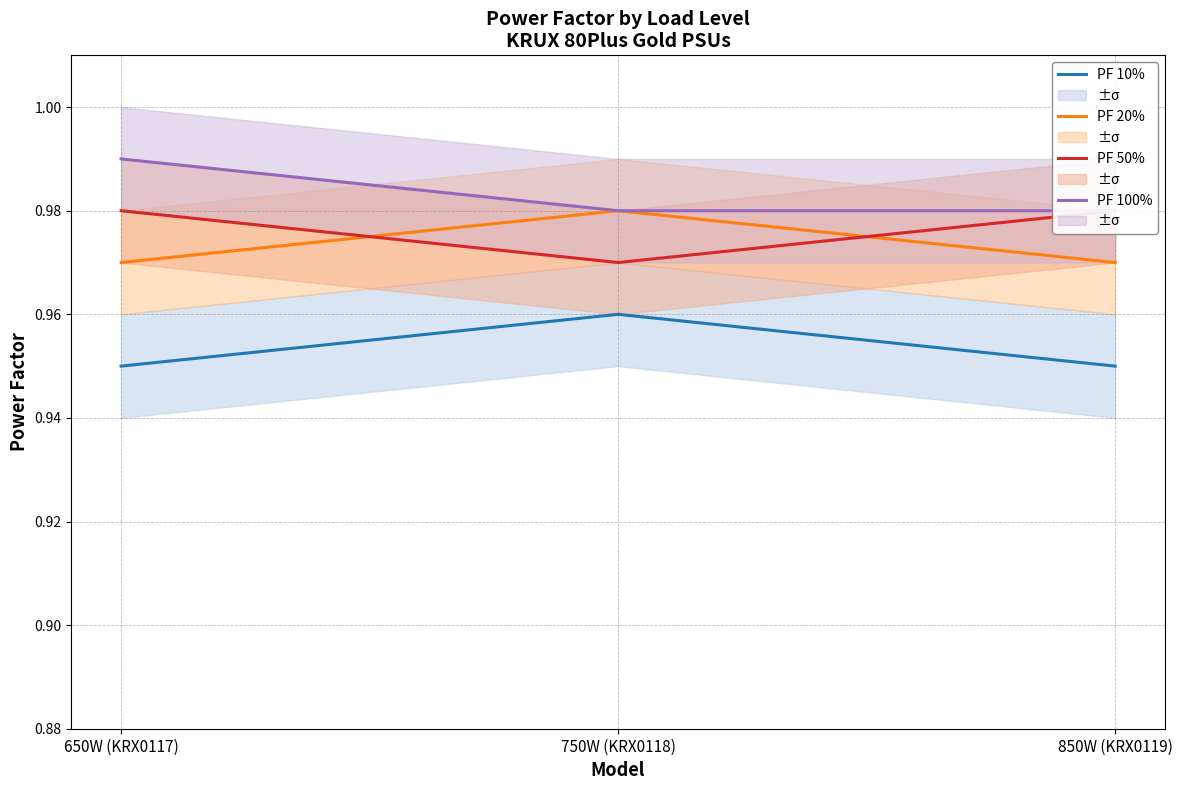

How many lines are shown in the chart?

4